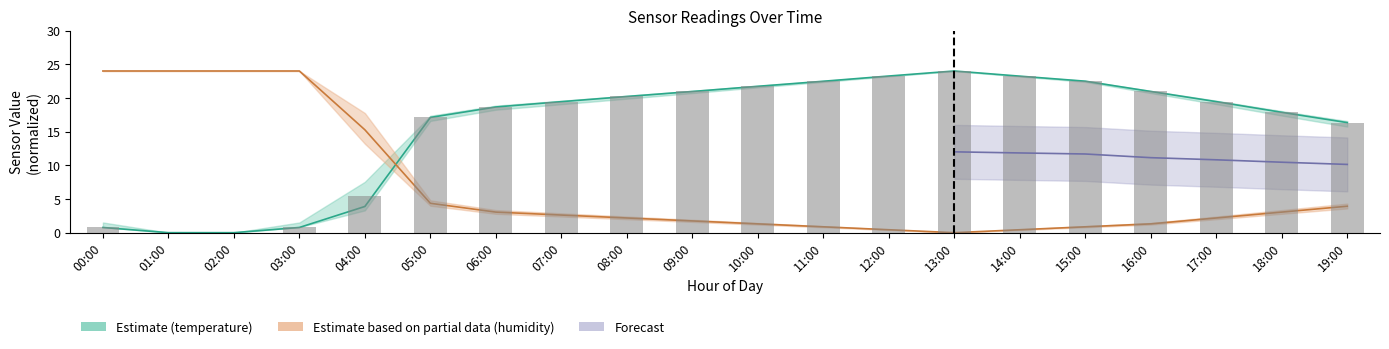

Does the chart contain any negative values?

No